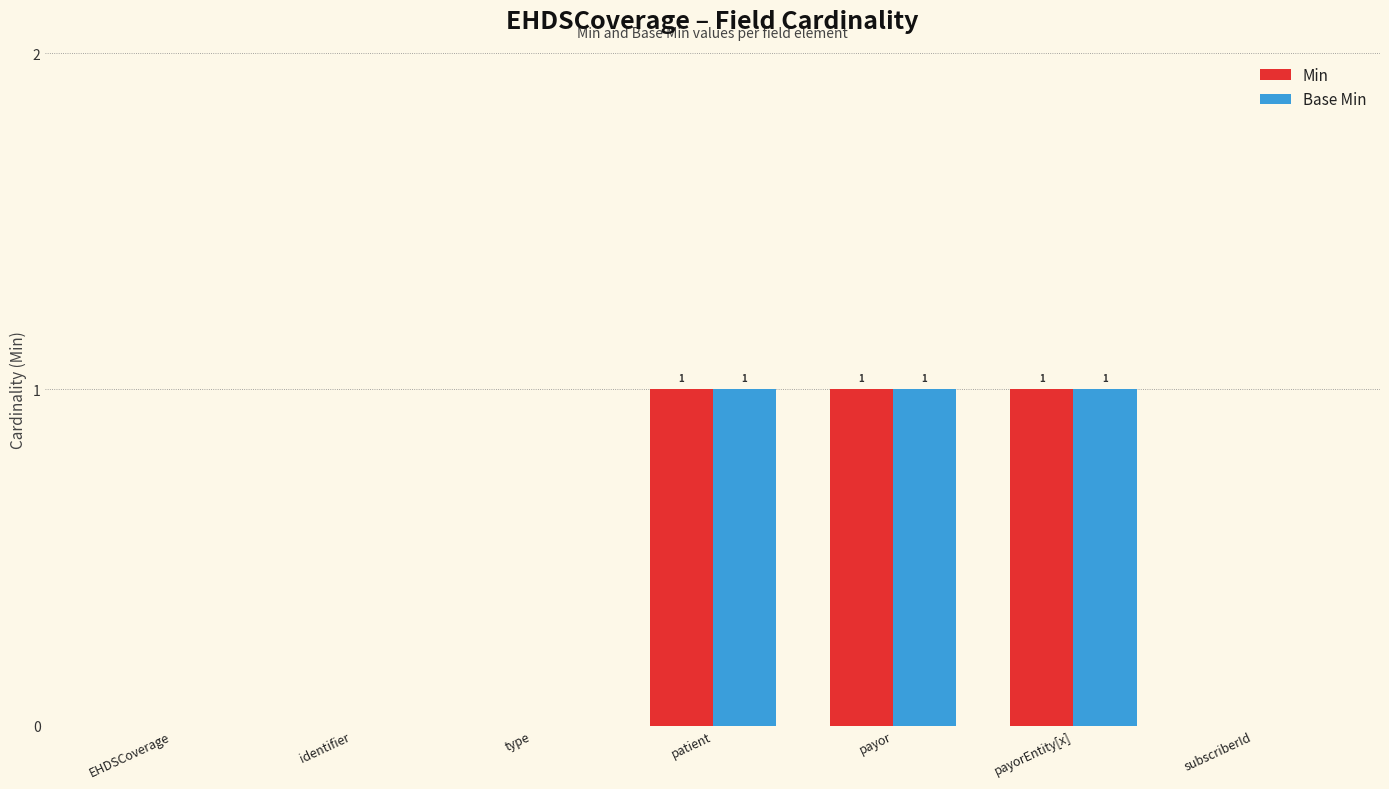

Read the Base Min value at payorEntity[x].

1